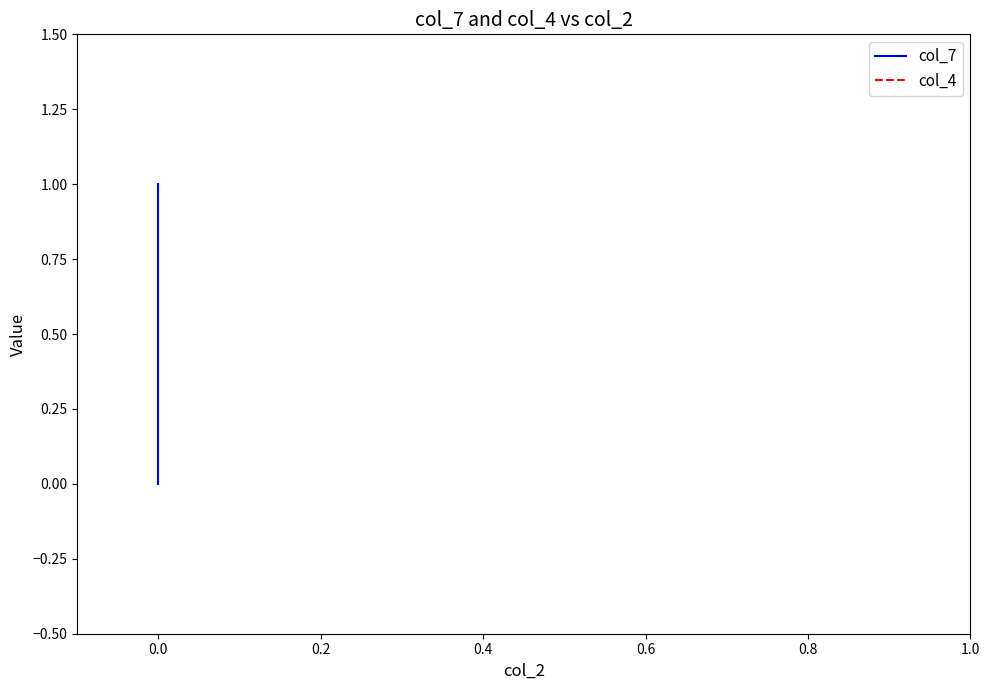

True or false: col_7 has a value of 0 at 0.0.

False